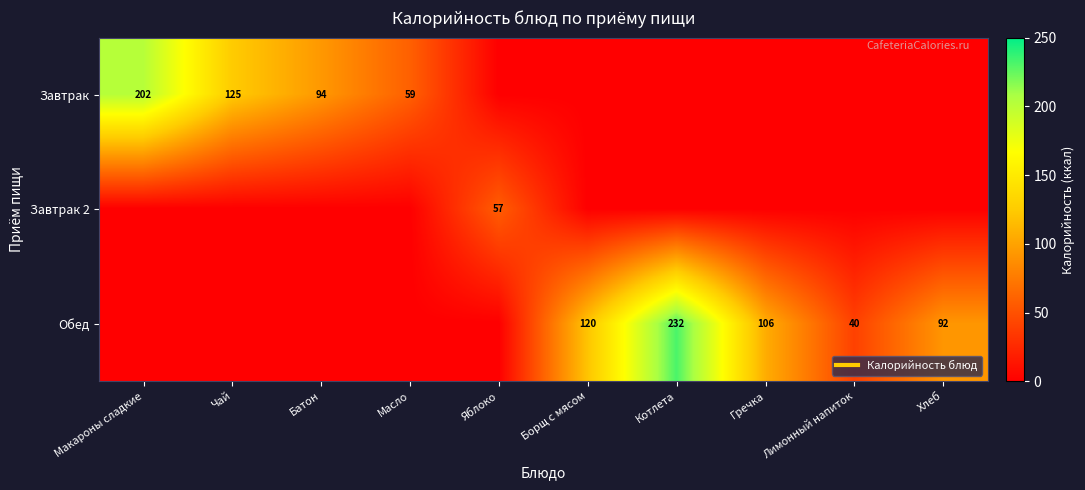

Which category has the highest value in the Обед series?

Котлета